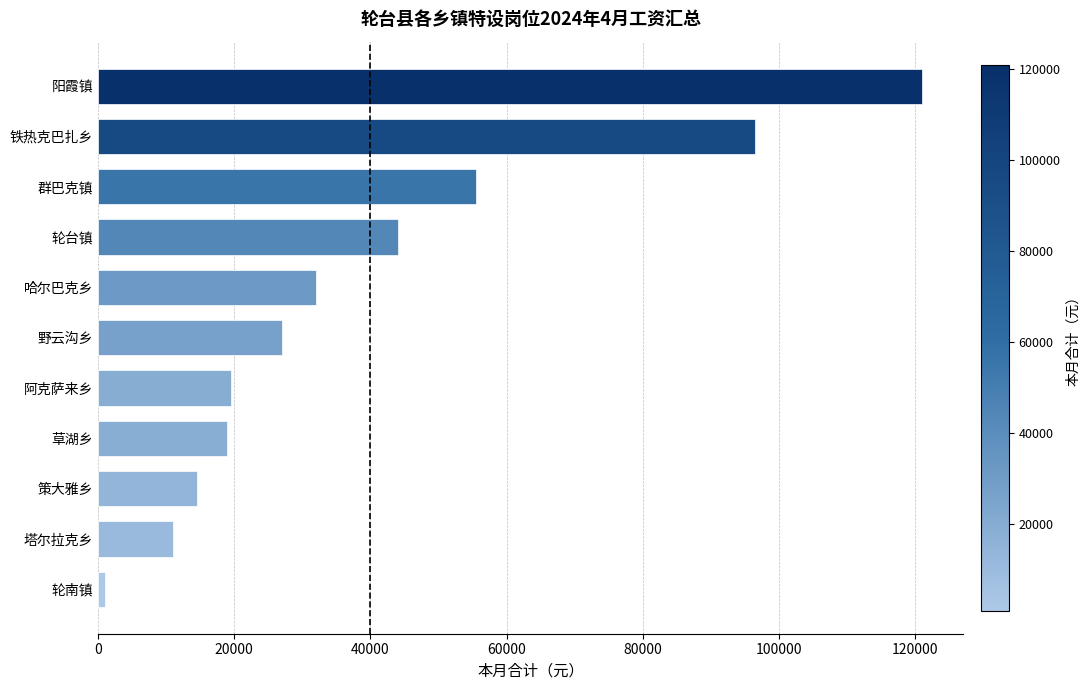

Between 铁热克巴扎乡 and 阳霞镇, which is larger?

阳霞镇